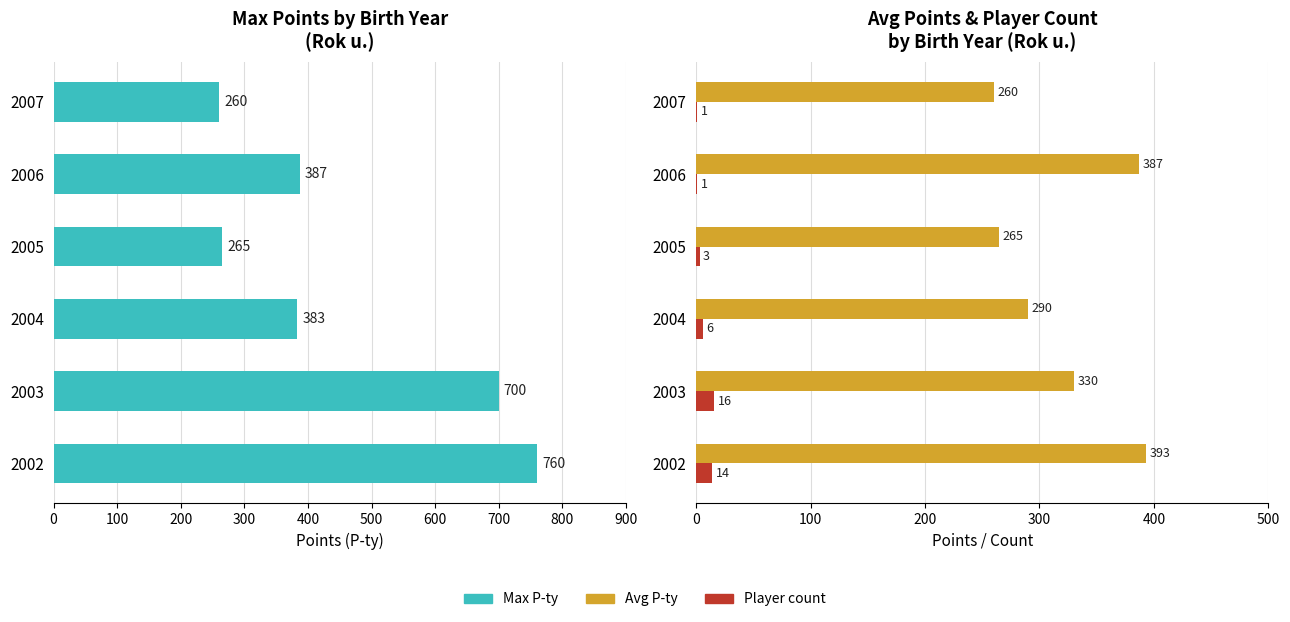

Reading left to right, extract all data points from this chart.

Max P-ty: 760	700	383	265	387	260
Avg P-ty: 393	330	290	265	387	260
Player count: 14	16	6	3	1	1